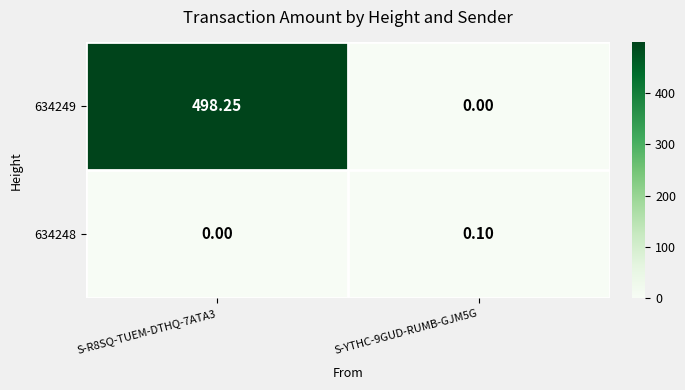

What is the spread (max minus min) of values at S-R8SQ-TUEM-DTHQ-7ATA3?

498.2